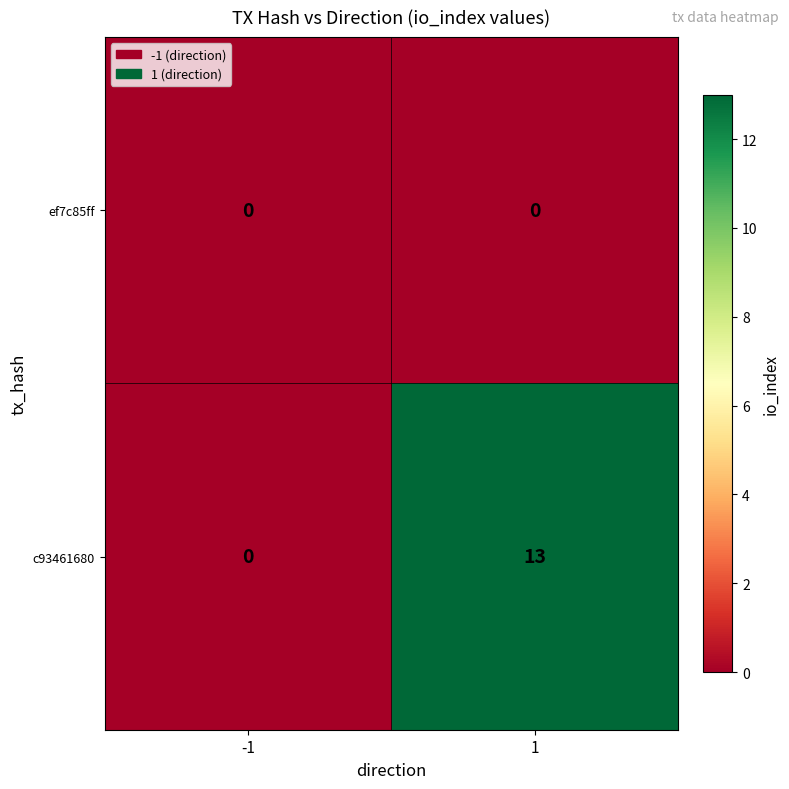

What is the spread (max minus min) of values at 1?

13